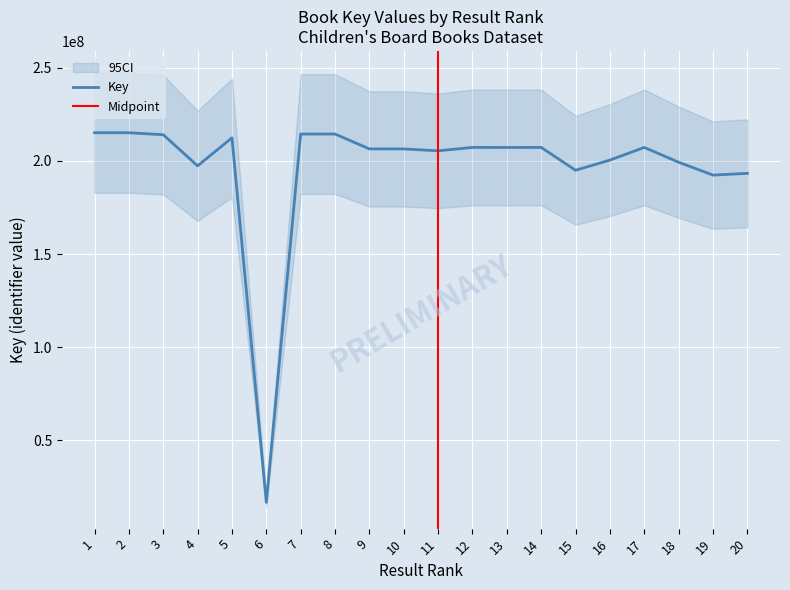

Which has a higher value, 19 or 14?

14